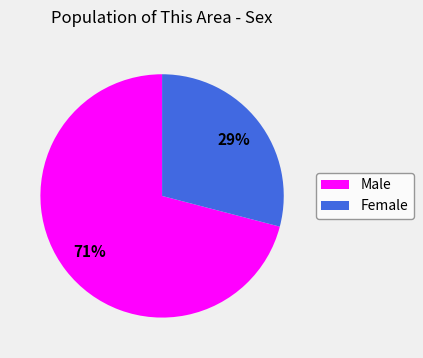

Do Male and Female together represent more than half of the pie?

Yes